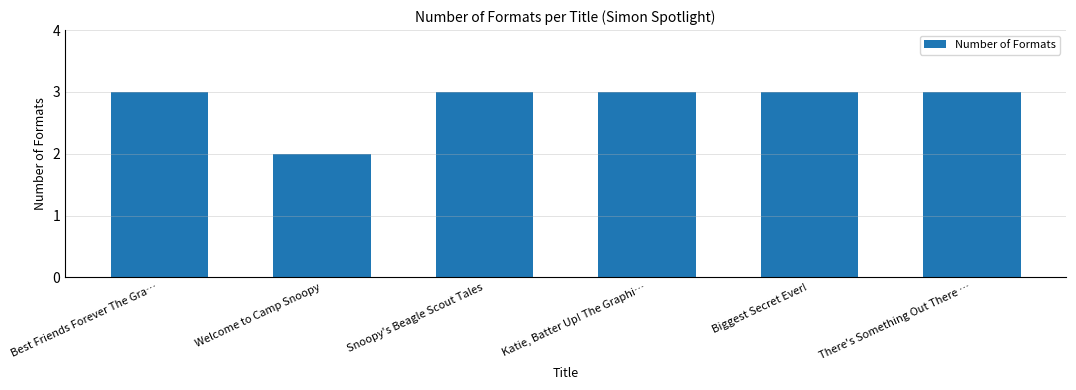

Reading right to left, extract all data points from this chart.

There's Something Out There …=3	Biggest Secret Ever!=3	Katie, Batter Up! The Graphi…=3	Snoopy's Beagle Scout Tales=3	Welcome to Camp Snoopy=2	Best Friends Forever The Gra…=3